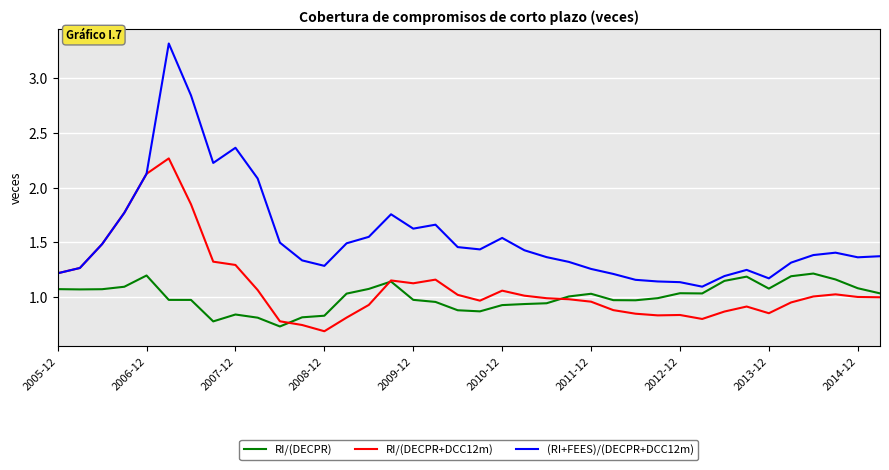

List the series in order of their overall mean, lowest first.

RI/(DECPR), RI/(DECPR+DCC12m), (RI+FEES)/(DECPR+DCC12m)